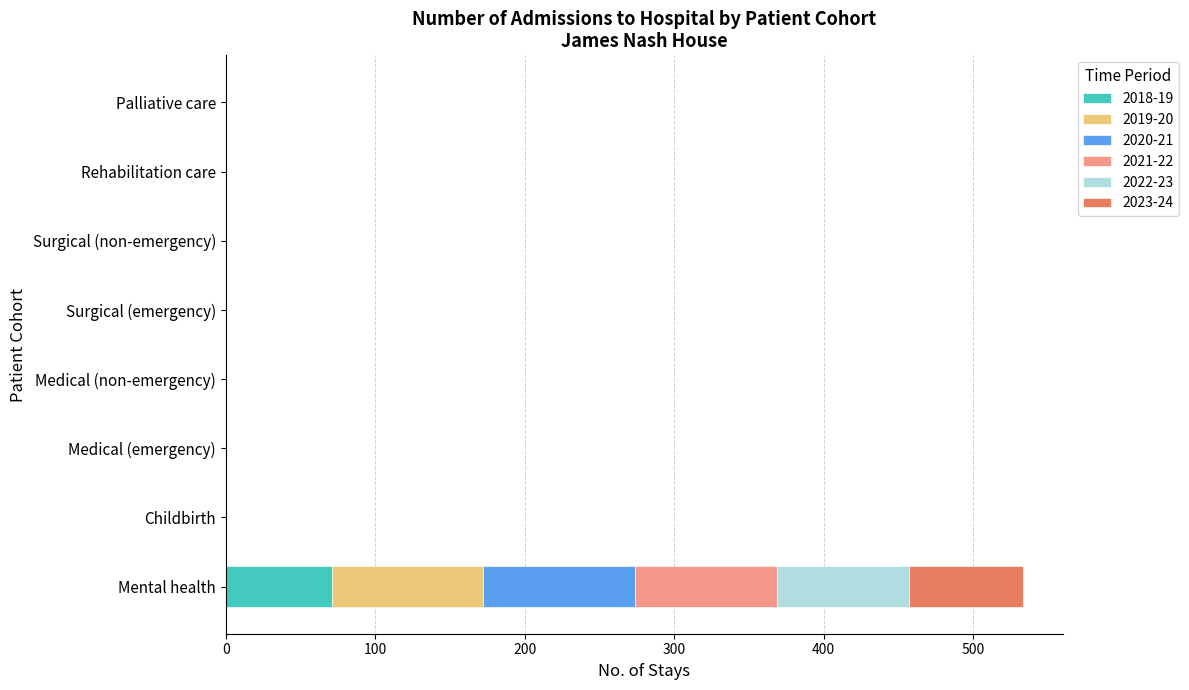

What is the sum of all 2018-19 values?

71